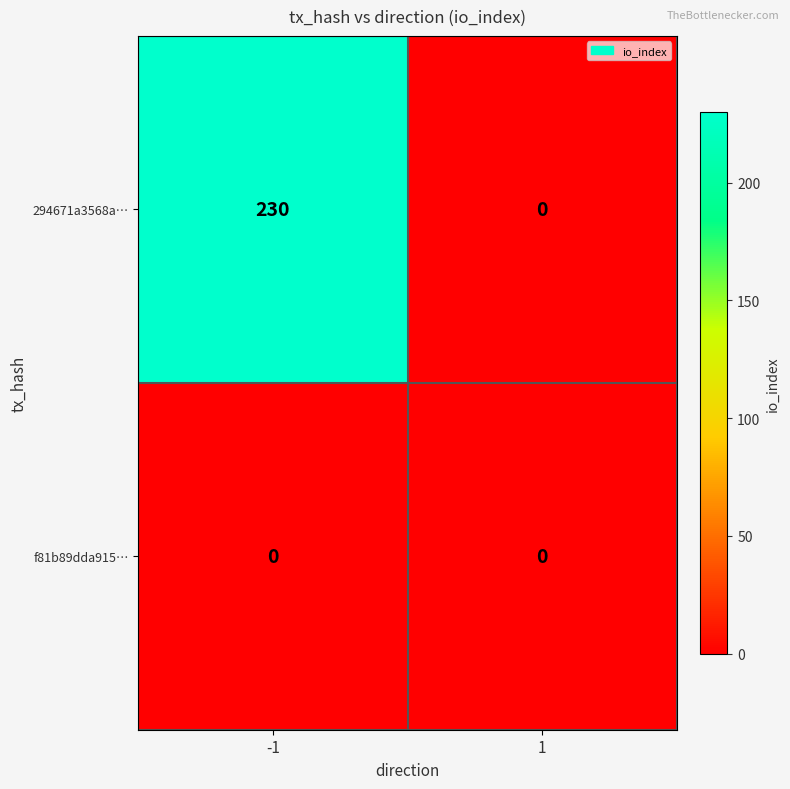

Reading left to right, what are all the values shown in this chart?

294671a3568a…: -1=230	1=0
f81b89dda915…: -1=0	1=0